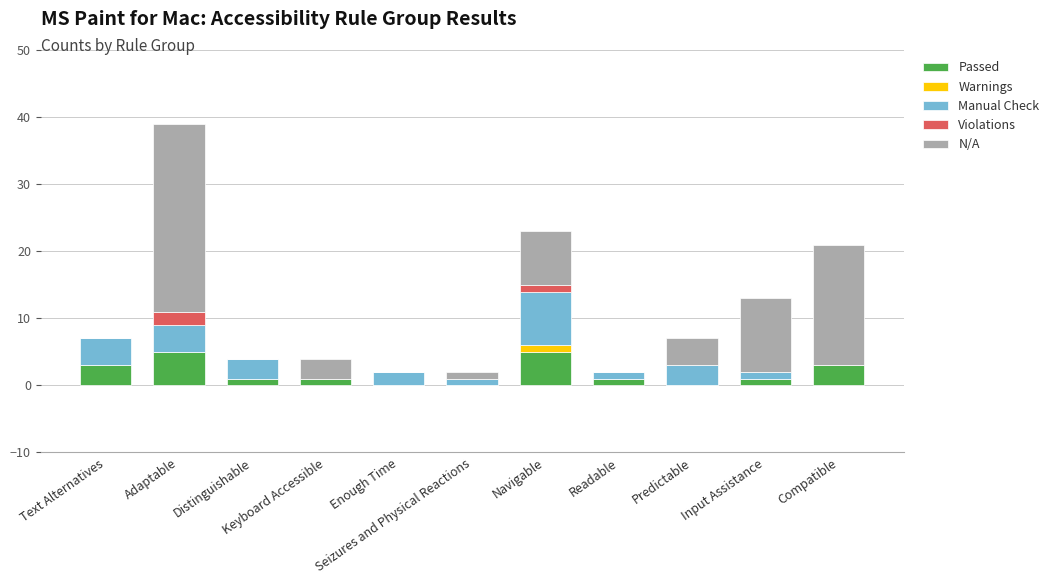

What is the maximum value for Passed?

5